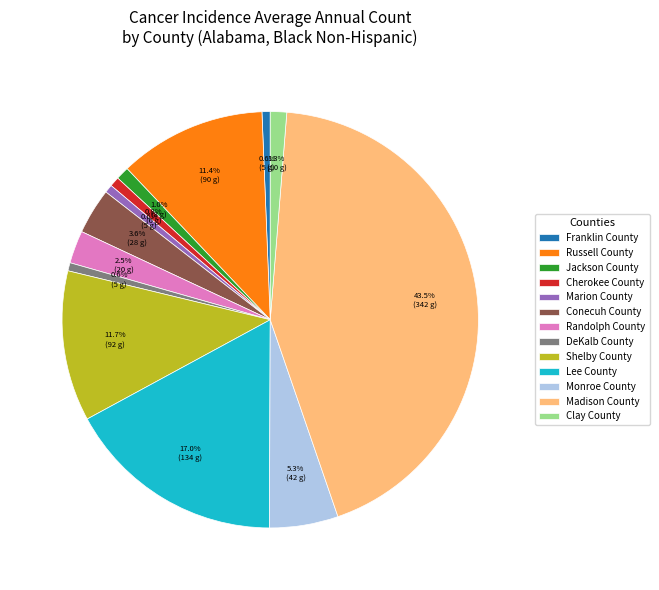

Is it true that Monroe County is 1% of the pie?

False